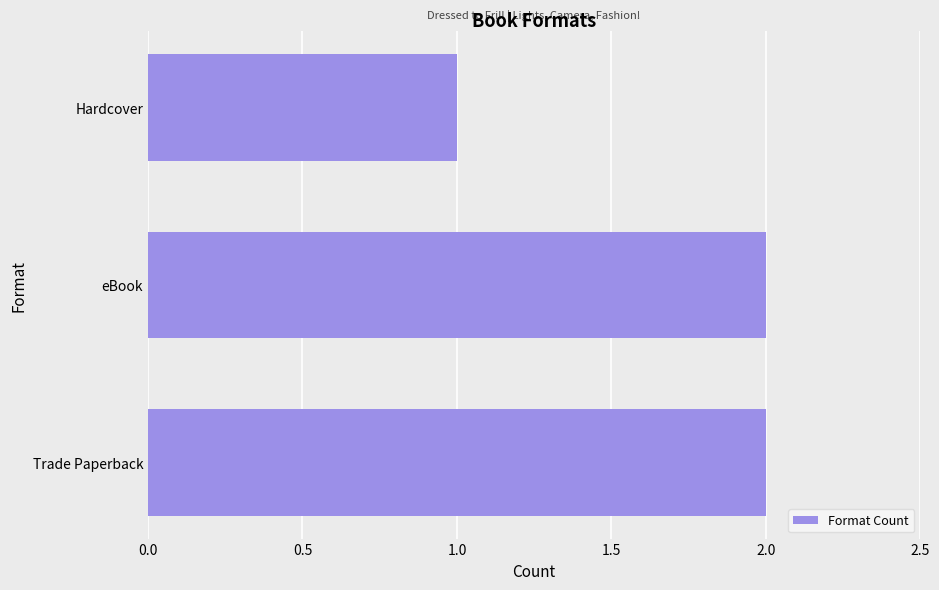

What is the difference between the maximum and minimum values?

1